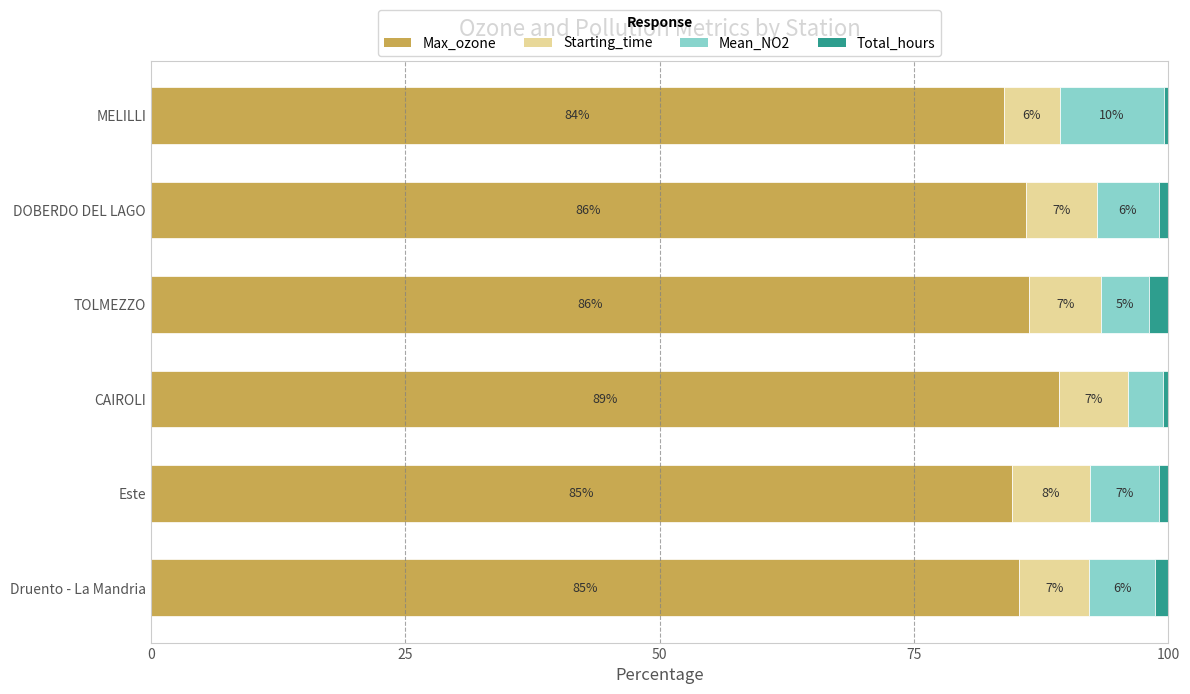

What is the total value across all series at DOBERDO DEL LAGO?

100.0